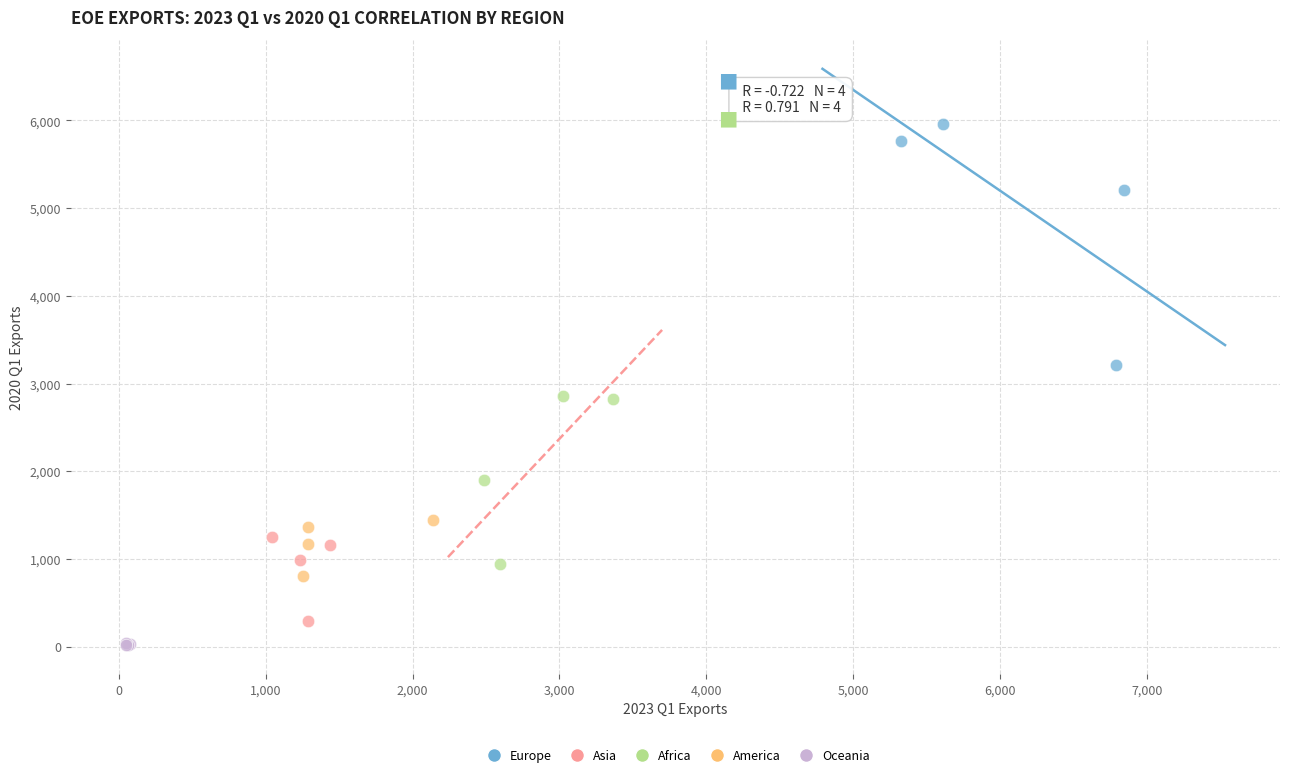

Which series has the largest Y range (max minus min)?

Europe